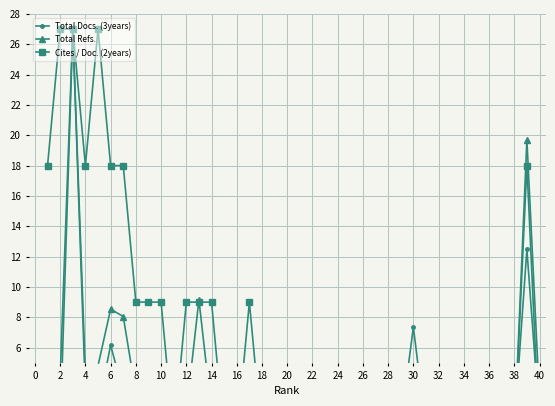

Rank the series by their maximum value, from lowest to highest.

Total Docs. (3years), Total Refs., Cites / Doc. (2years)